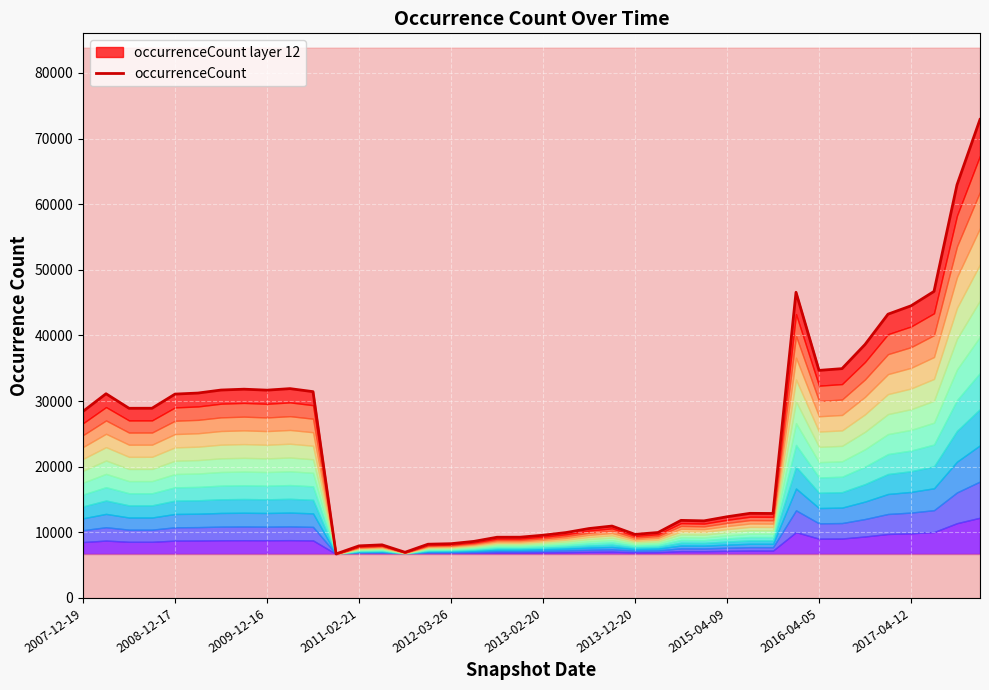

What is the sum of all values?

959002